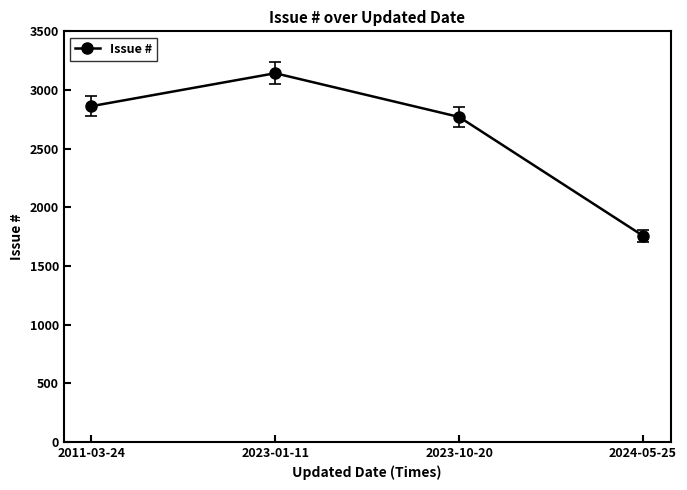

Which category has the lowest value across all series?

2024-05-25